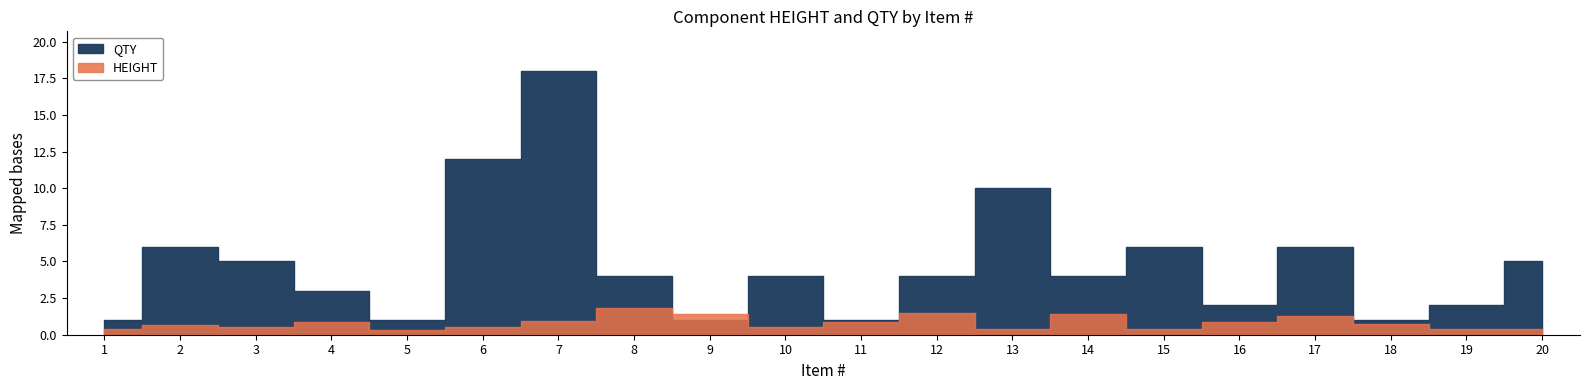

What is the approximate value of HEIGHT at 11?

0.9